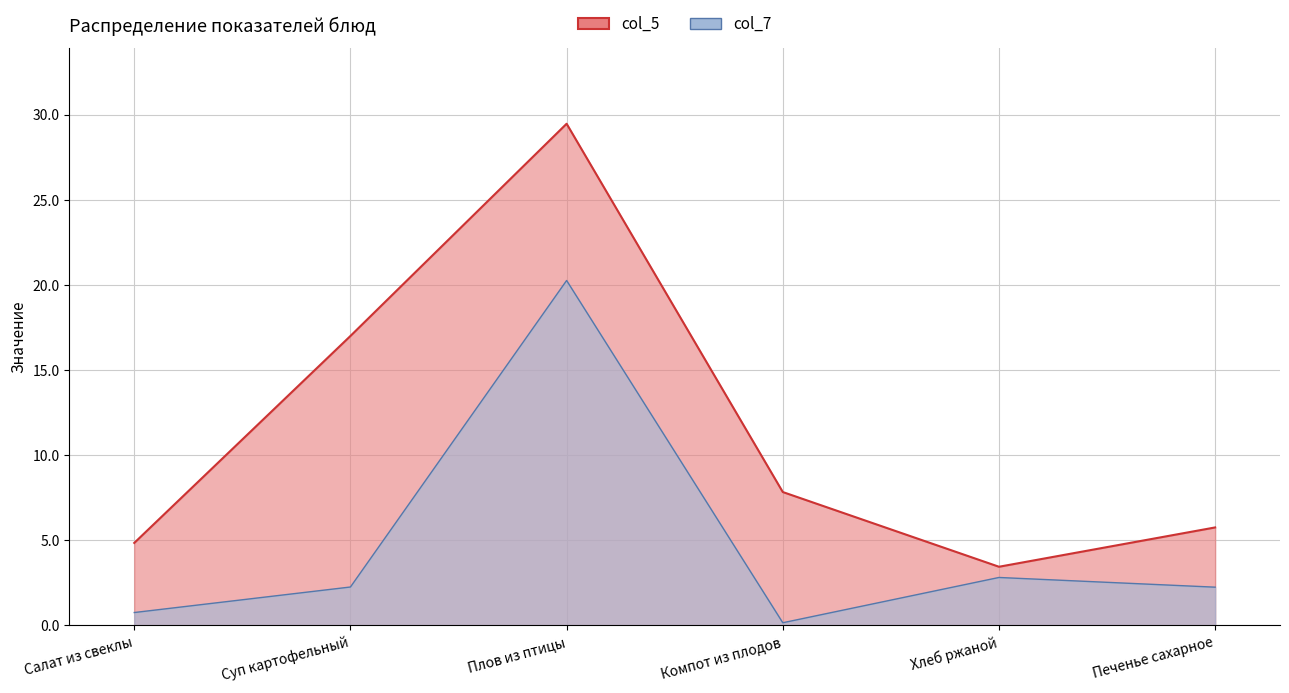

True or false: col_5 has more than 1 interior local peaks.

False